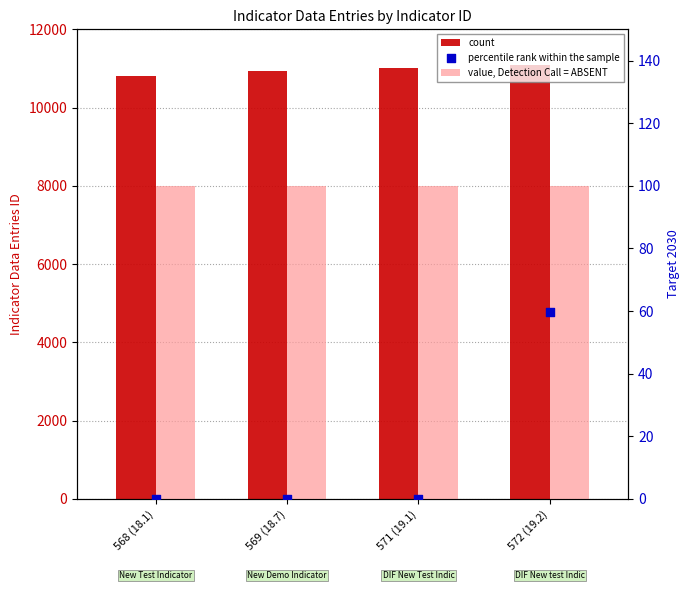

Which series has the largest total across all categories?

count